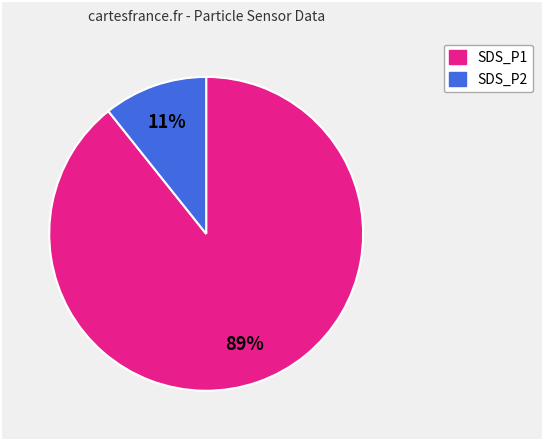

To the nearest percent, what percentage of the pie is SDS_P1?

89%